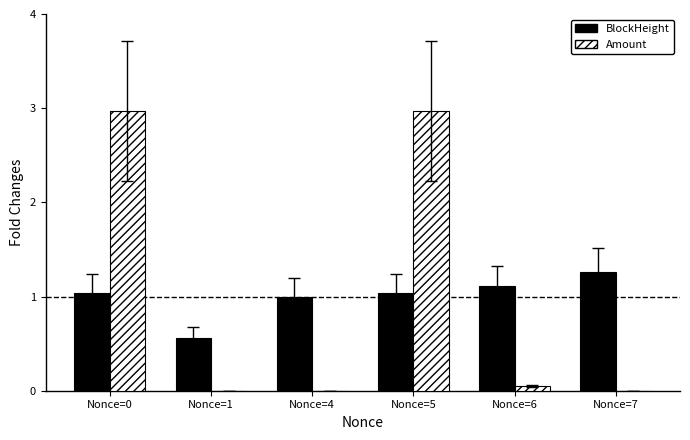

Is the value of BlockHeight at Nonce=6 greater than the value of Amount at Nonce=7?

Yes